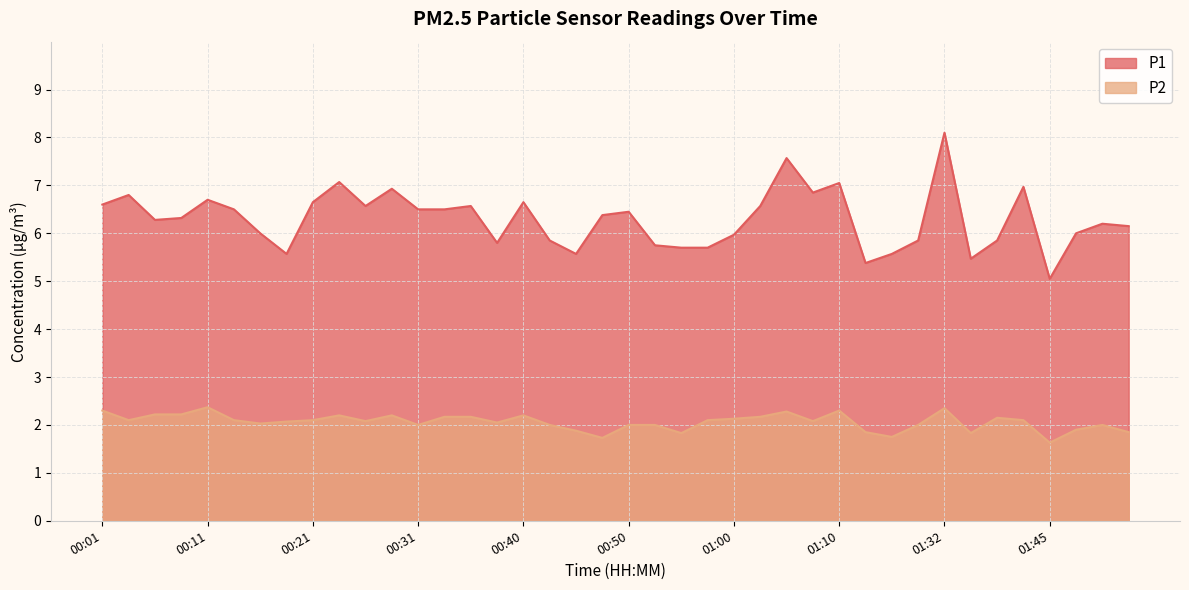

What is the label of the 13th point from the right?

01:07